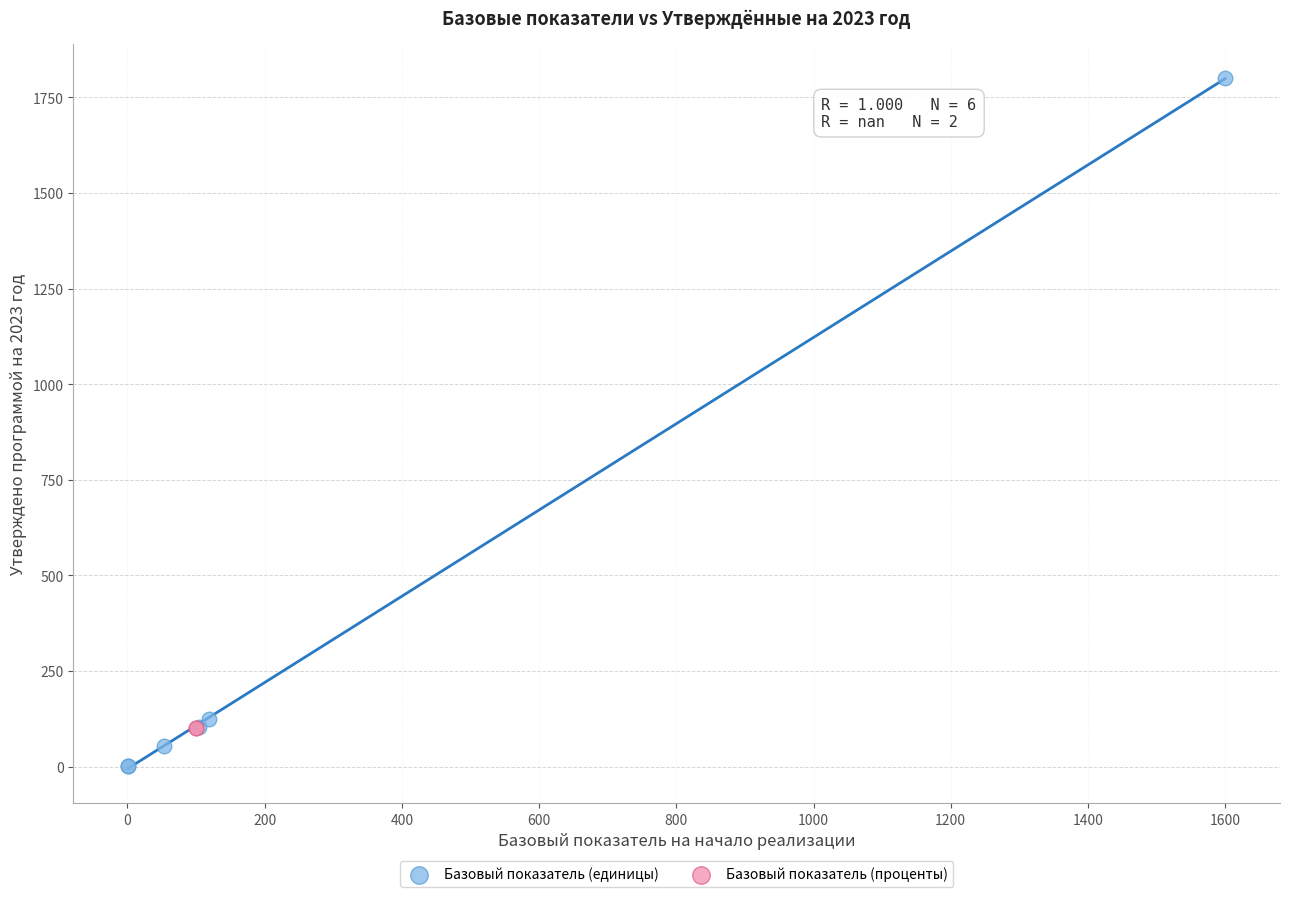

Which series contains the lowest Y value?

Базовый показатель (единицы)